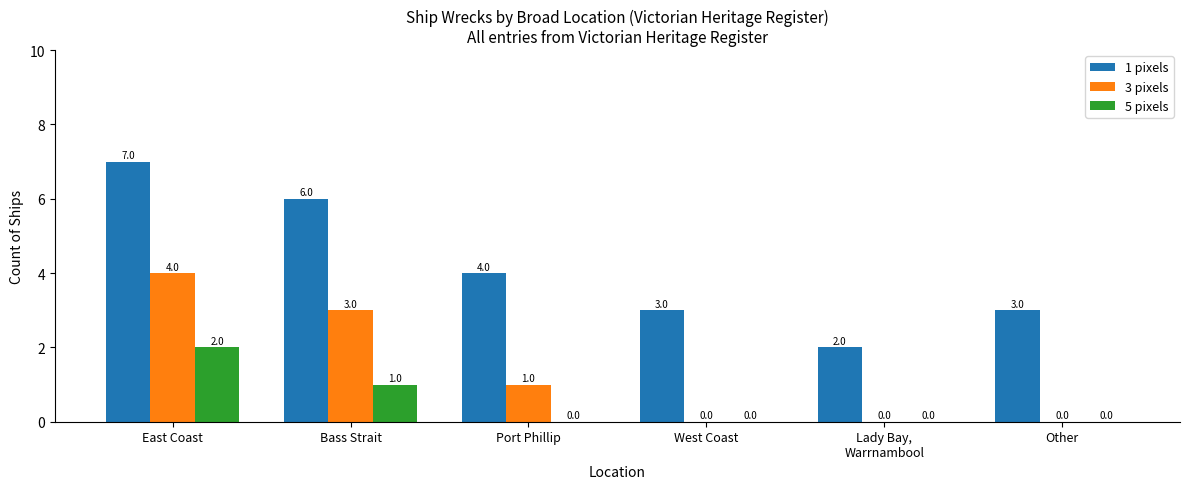

Which category has the highest value in the 1 pixels series?

East Coast